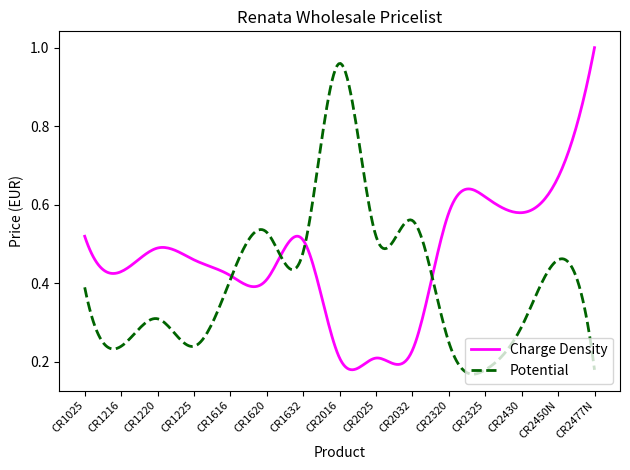

Rank the series by their average value, from highest to lowest.

Charge Density, Potential